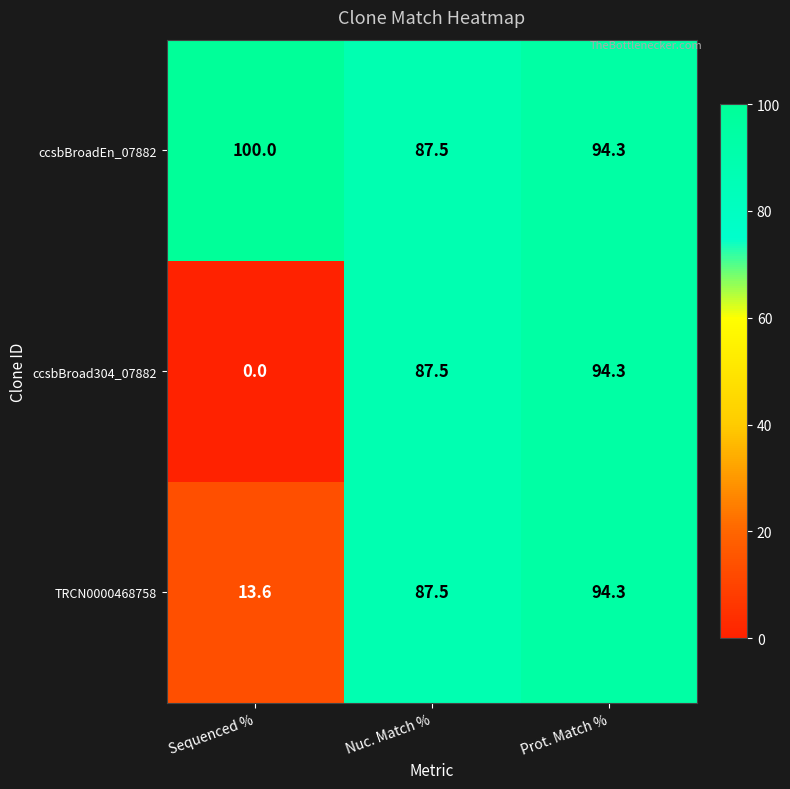

Which series has the largest range (max minus min)?

ccsbBroad304_07882